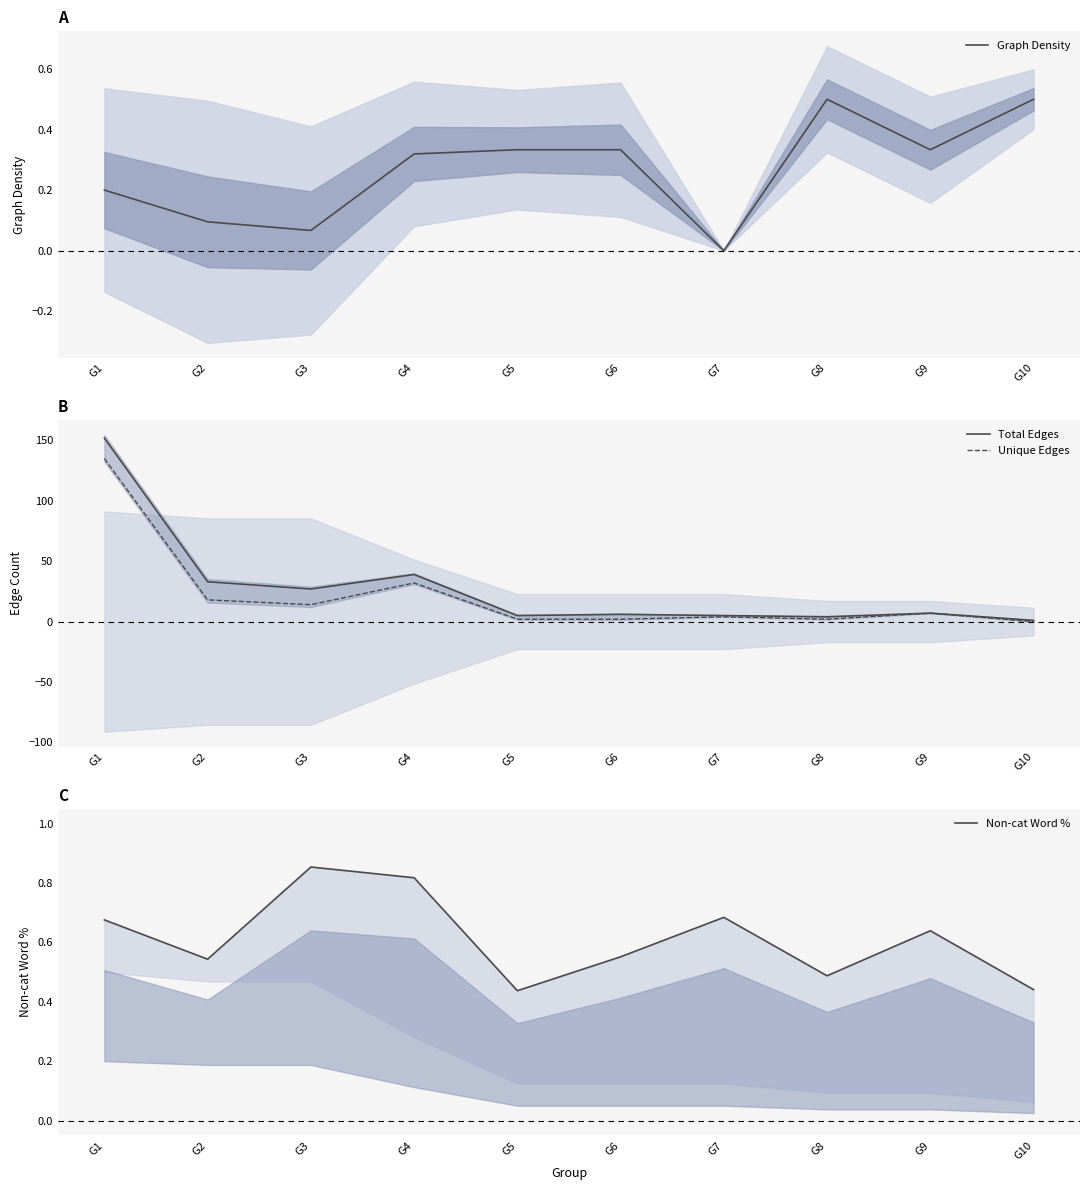

What is the sum of all Unique Edges values?

216